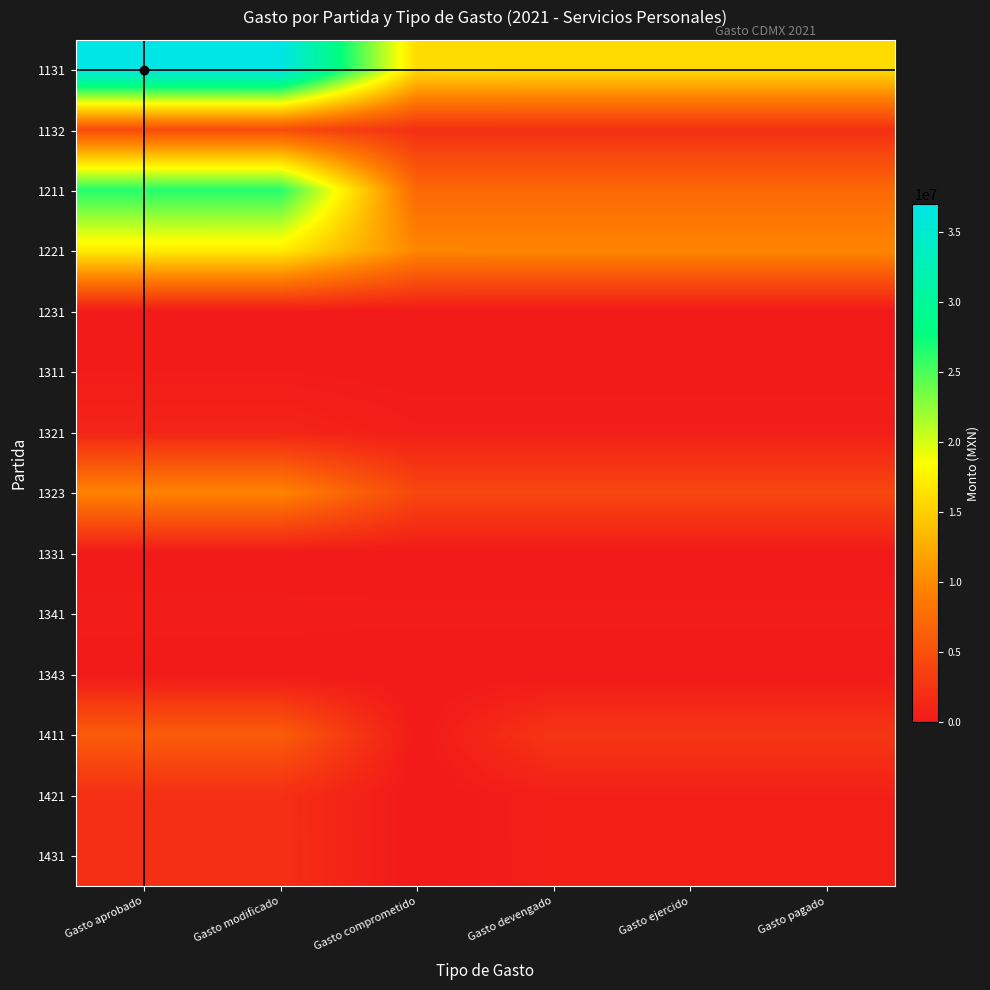

Reading left to right, what are all the values shown in this chart?

1131: Gasto aprobado=36950853.0	Gasto modificado=36904910.0	Gasto comprometido=15964670.2	Gasto devengado=15934284.7	Gasto ejercido=15934284.7	Gasto pagado=15934284.7
1132: Gasto aprobado=4580219.0	Gasto modificado=4580219.0	Gasto comprometido=2034126.0	Gasto devengado=2034126.0	Gasto ejercido=2034126.0	Gasto pagado=2034126.0
1211: Gasto aprobado=26435624.0	Gasto modificado=26435624.0	Gasto comprometido=7203978.0	Gasto devengado=7203978.0	Gasto ejercido=7203978.0	Gasto pagado=7203978.0
1221: Gasto aprobado=17073015.0	Gasto modificado=17067865.0	Gasto comprometido=9773862.9	Gasto devengado=9758394.9	Gasto ejercido=9758394.9	Gasto pagado=9758394.9
1231: Gasto aprobado=176000.0	Gasto modificado=176000.0	Gasto comprometido=0.0	Gasto devengado=0.0	Gasto ejercido=0.0	Gasto pagado=0.0
1311: Gasto aprobado=281409.0	Gasto modificado=281409.0	Gasto comprometido=136719.2	Gasto devengado=136719.2	Gasto ejercido=136719.2	Gasto pagado=136719.2
1321: Gasto aprobado=1036200.0	Gasto modificado=1036200.0	Gasto comprometido=479606.4	Gasto devengado=479606.4	Gasto ejercido=479606.4	Gasto pagado=479606.4
1323: Gasto aprobado=9518082.0	Gasto modificado=9518082.0	Gasto comprometido=4166377.7	Gasto devengado=4166377.7	Gasto ejercido=4166377.7	Gasto pagado=4166377.7
1331: Gasto aprobado=32578.0	Gasto modificado=32578.0	Gasto comprometido=0.0	Gasto devengado=0.0	Gasto ejercido=0.0	Gasto pagado=0.0
1341: Gasto aprobado=419976.0	Gasto modificado=419976.0	Gasto comprometido=363319.9	Gasto devengado=363319.9	Gasto ejercido=363319.9	Gasto pagado=363319.9
1343: Gasto aprobado=53876.0	Gasto modificado=53876.0	Gasto comprometido=0.0	Gasto devengado=0.0	Gasto ejercido=0.0	Gasto pagado=0.0
1411: Gasto aprobado=6077319.0	Gasto modificado=6077319.0	Gasto comprometido=0.0	Gasto devengado=2596433.4	Gasto ejercido=2596433.4	Gasto pagado=2596433.4
1421: Gasto aprobado=1972990.0	Gasto modificado=1972990.0	Gasto comprometido=0.0	Gasto devengado=642535.2	Gasto ejercido=642535.2	Gasto pagado=642535.2
1431: Gasto aprobado=1990792.0	Gasto modificado=1990792.0	Gasto comprometido=0.0	Gasto devengado=630755.8	Gasto ejercido=630755.8	Gasto pagado=630755.8